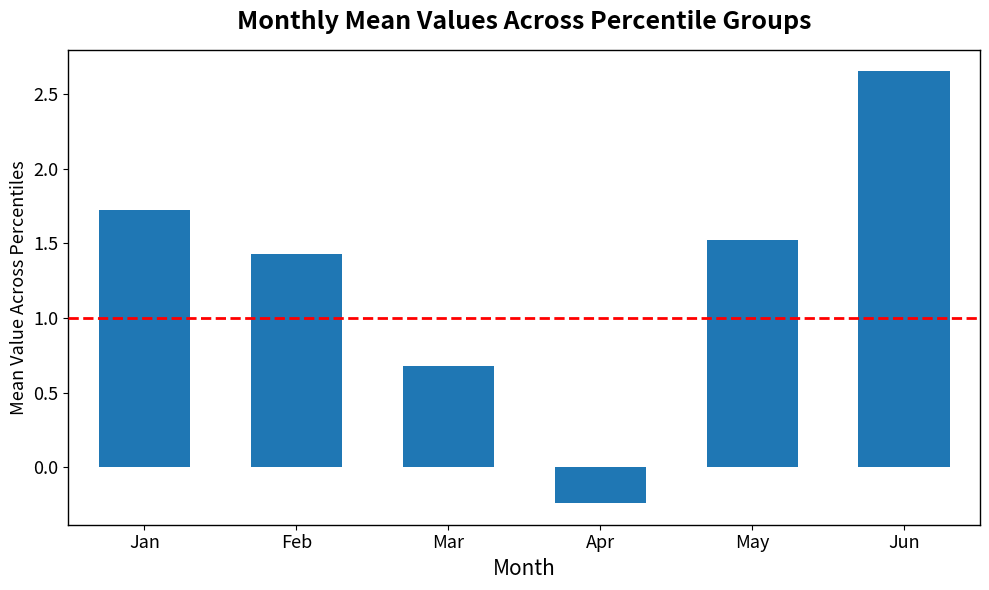

What is the sum of all values?

7.8